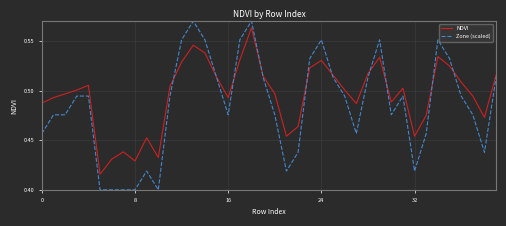

Which series has the largest total across all categories?

NDVI